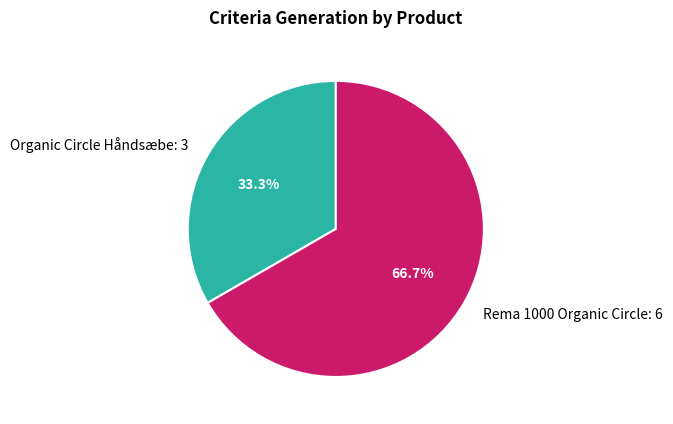

Between Organic Circle Håndsæbe: 3 and Rema 1000 Organic Circle: 6, which is larger?

Rema 1000 Organic Circle: 6